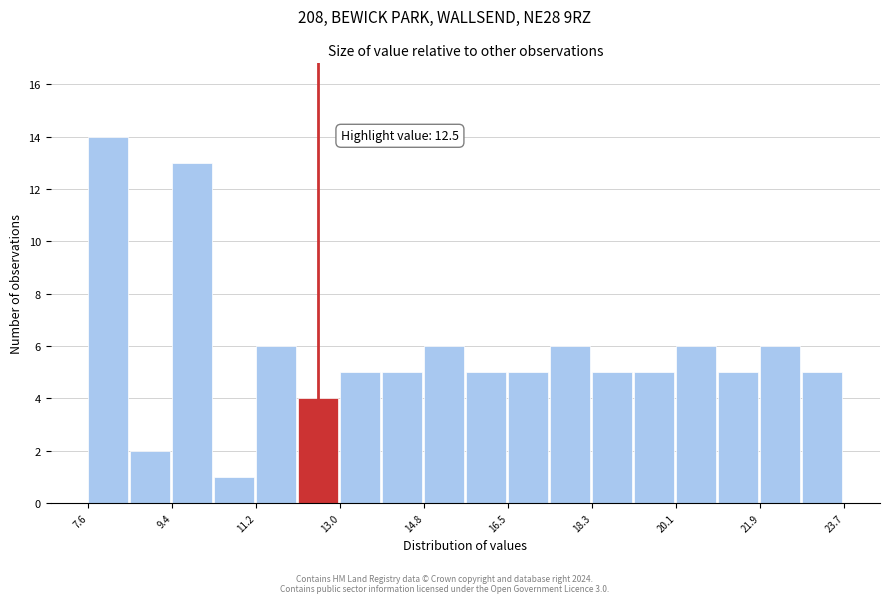

Over which range of the x-axis is the bar tallest?

7.6 to 8.4